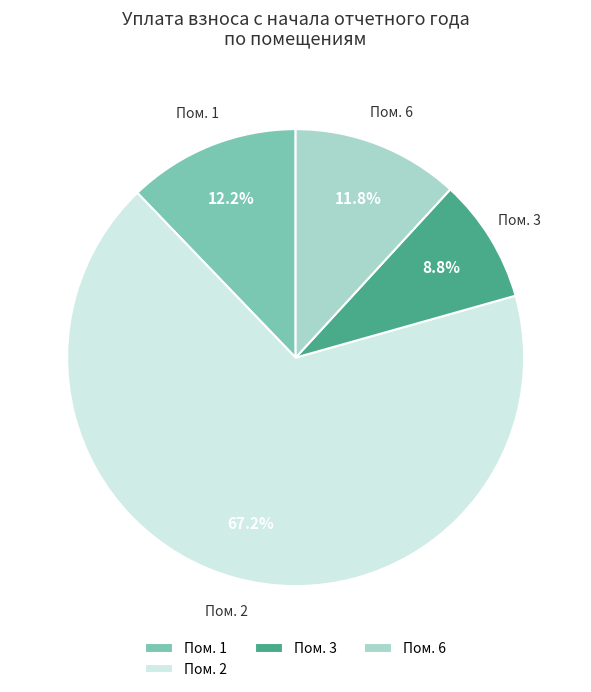

How many slices are in this pie chart?

4